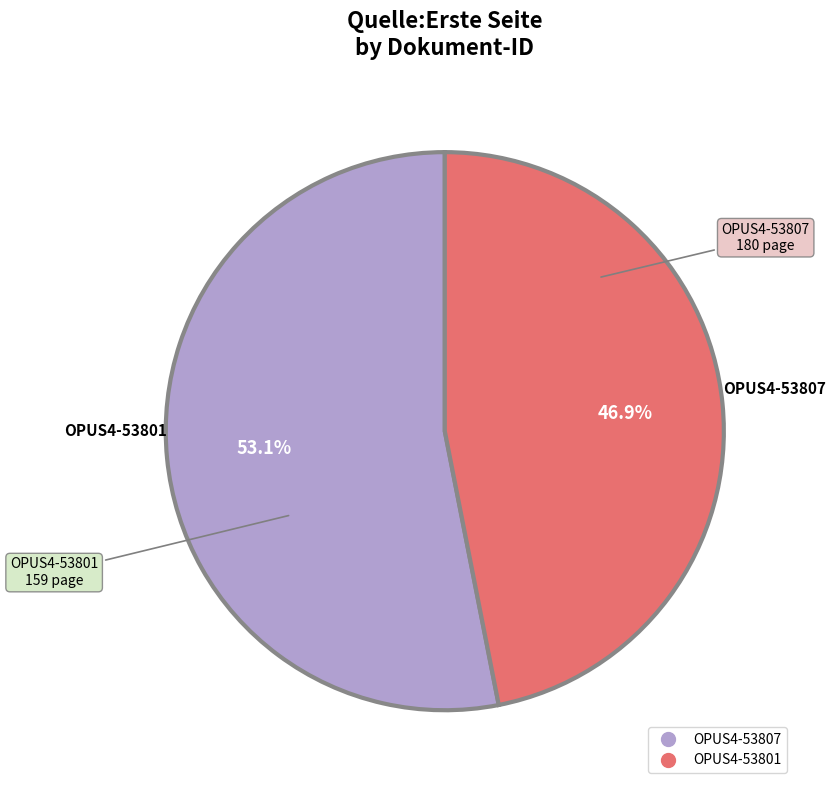

Is the sum of OPUS4-53801 and OPUS4-53807 greater than half?

Yes